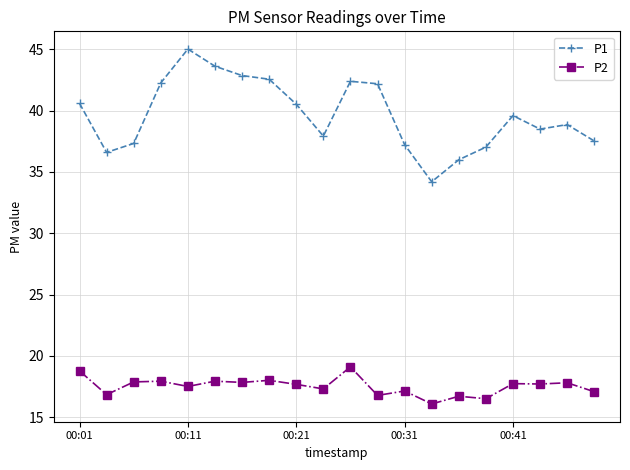

Rank the series by their average value, from lowest to highest.

P2, P1